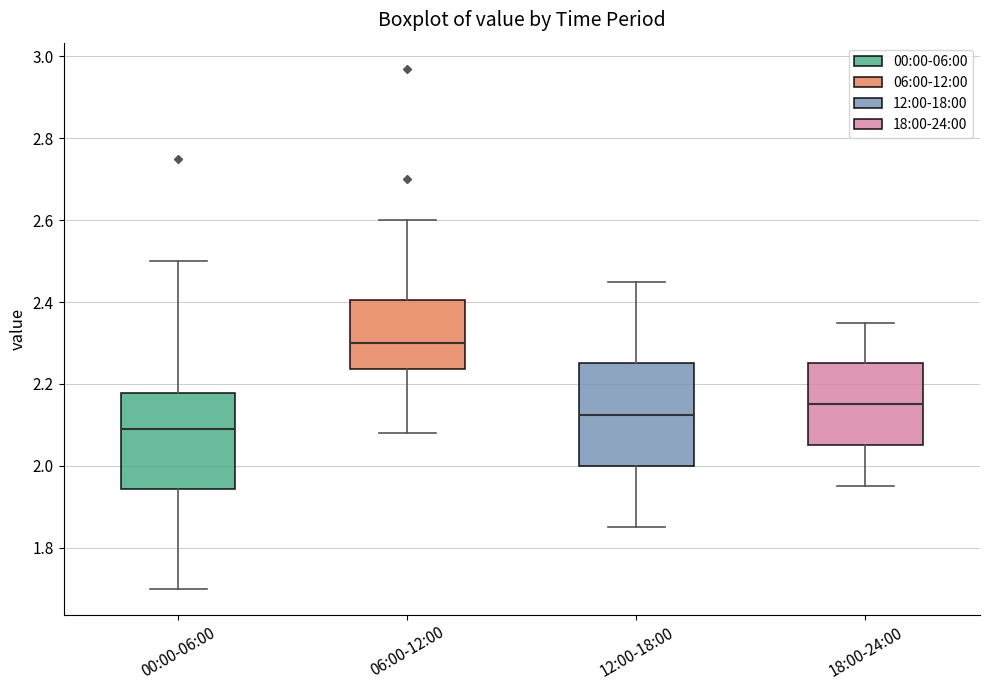

Reading left to right, transcribe this box plot: for each box, give where its median line is, the range the box spans, and where its two whiskers end, as read against the y-axis. The values are not printed on the chart, so give them approximately, as read against the axis.

00:00-06:00: median 2.10, box 1.94 to 2.18, whiskers 1.70 to 2.50
06:00-12:00: median 2.30, box 2.24 to 2.40, whiskers 2.08 to 2.60
12:00-18:00: median 2.12, box 2.00 to 2.26, whiskers 1.86 to 2.46
18:00-24:00: median 2.16, box 2.06 to 2.26, whiskers 1.96 to 2.36